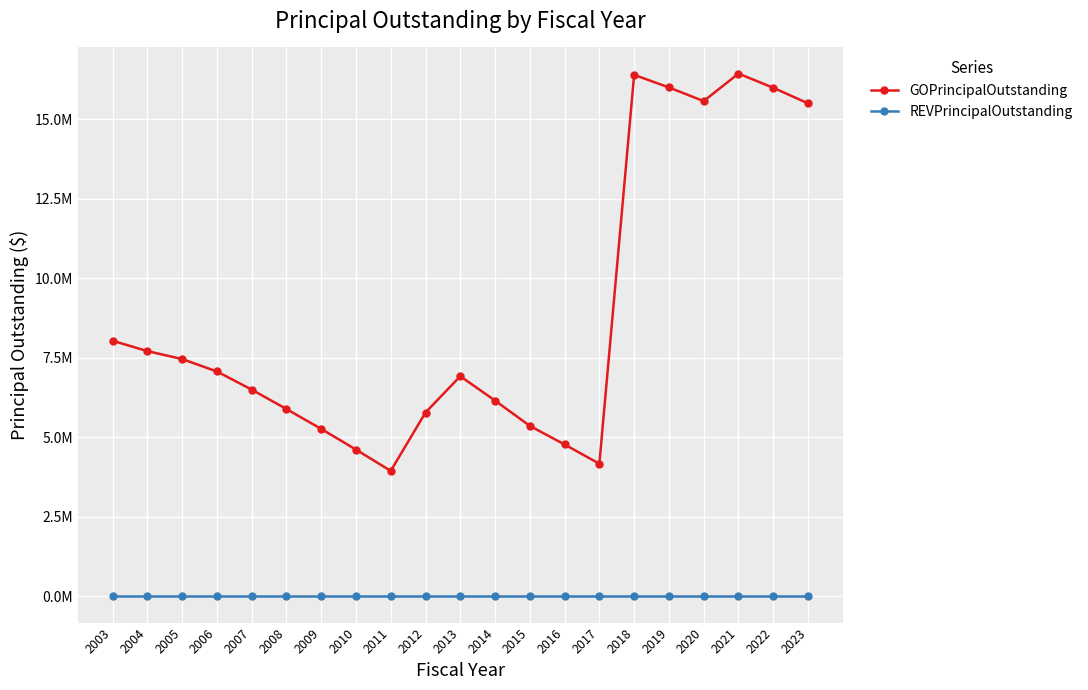

What are all the series names shown in the legend?

GOPrincipalOutstanding, REVPrincipalOutstanding